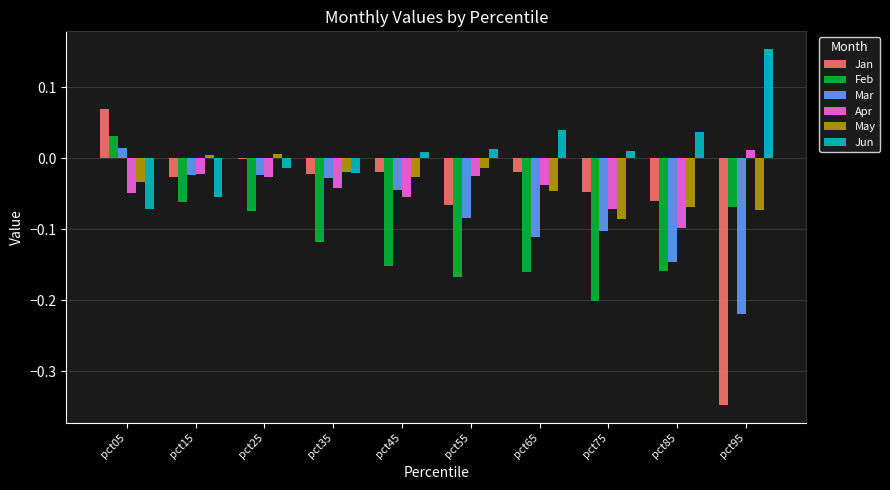

The value of May at pct15 is 0.0. True or false?

True